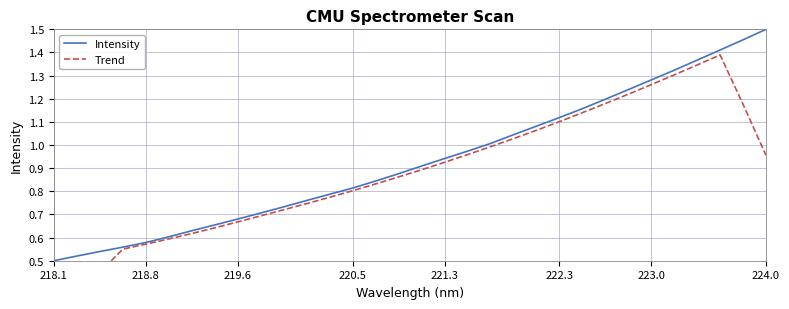

At which label does Intensity reach its peak?

224.0